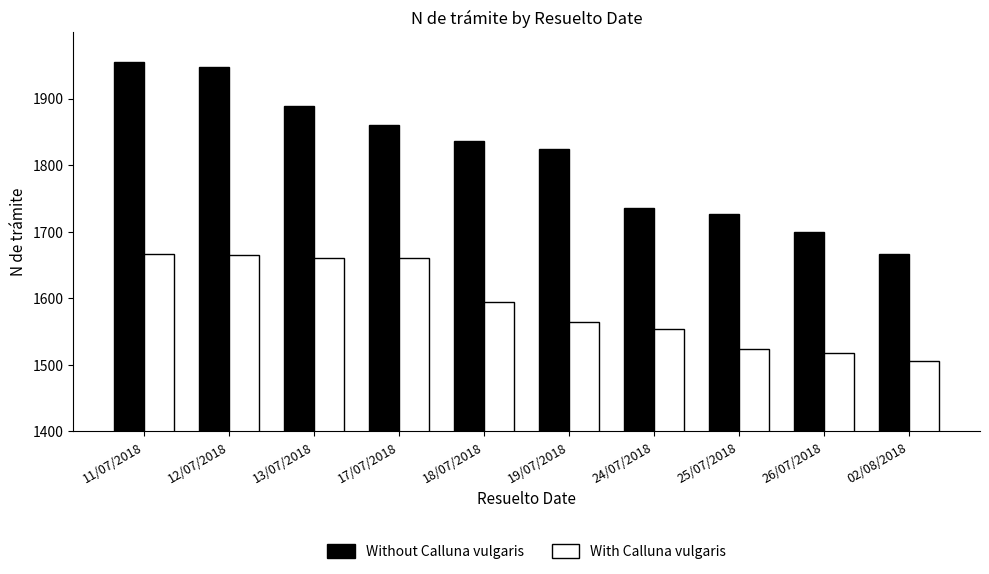

Rank the series by their average value, from highest to lowest.

Without Calluna vulgaris, With Calluna vulgaris